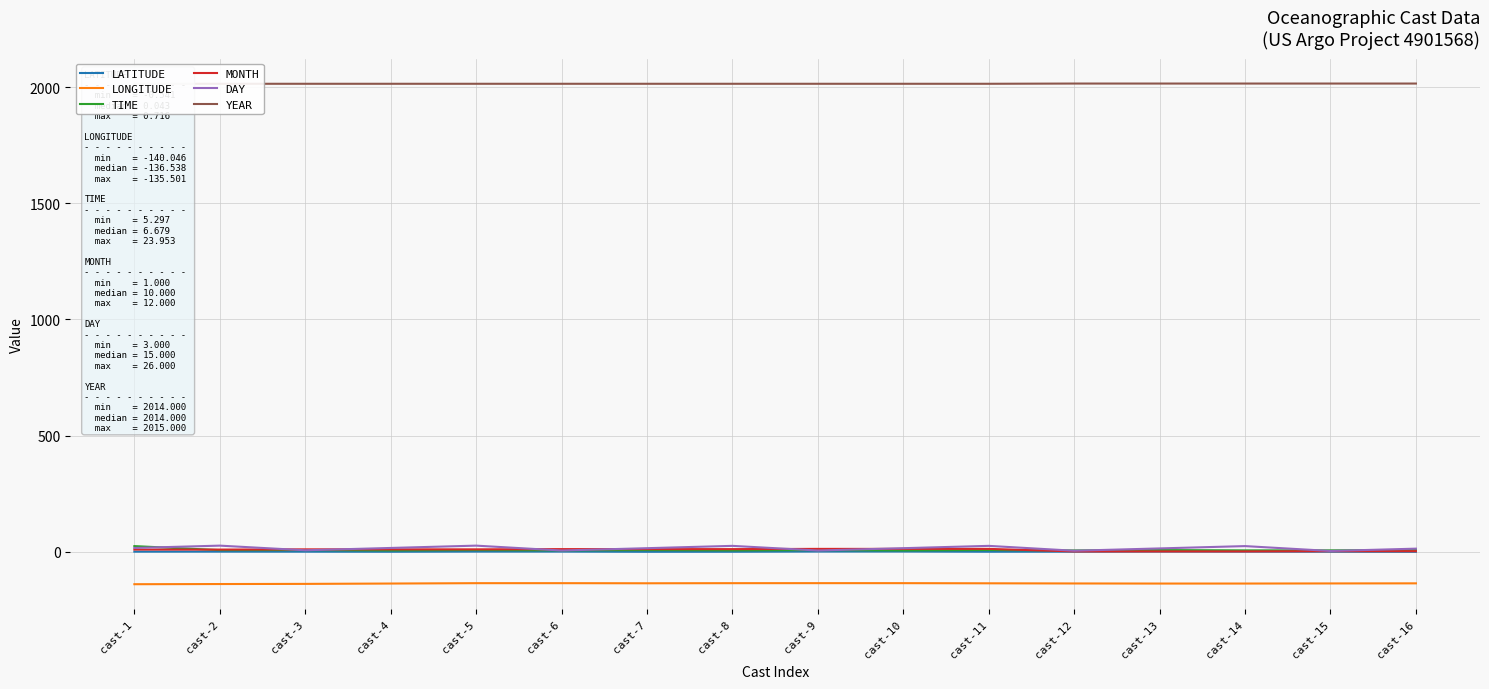

What is the minimum value for DAY?

3.0